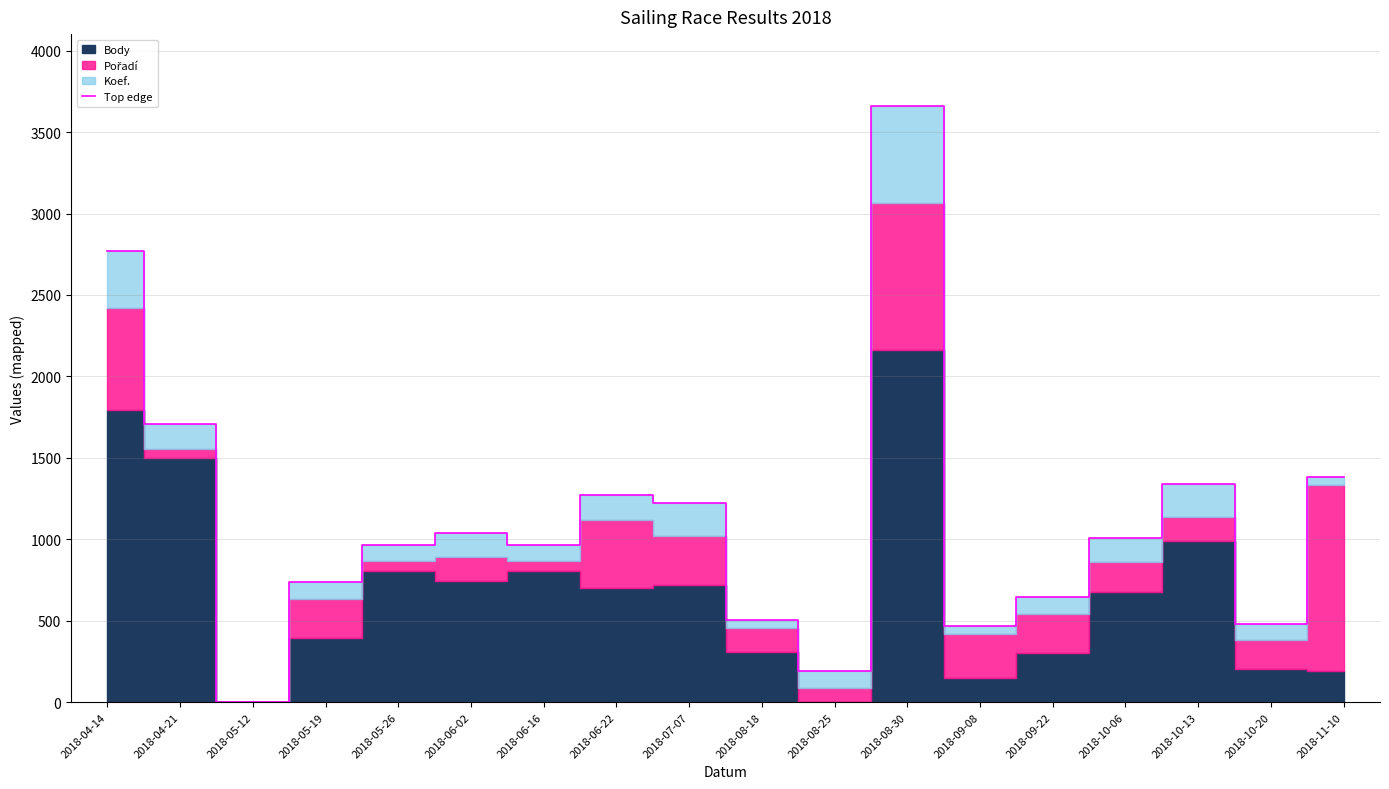

Which has a higher value, 2018-08-25 or 2018-04-21?

2018-04-21